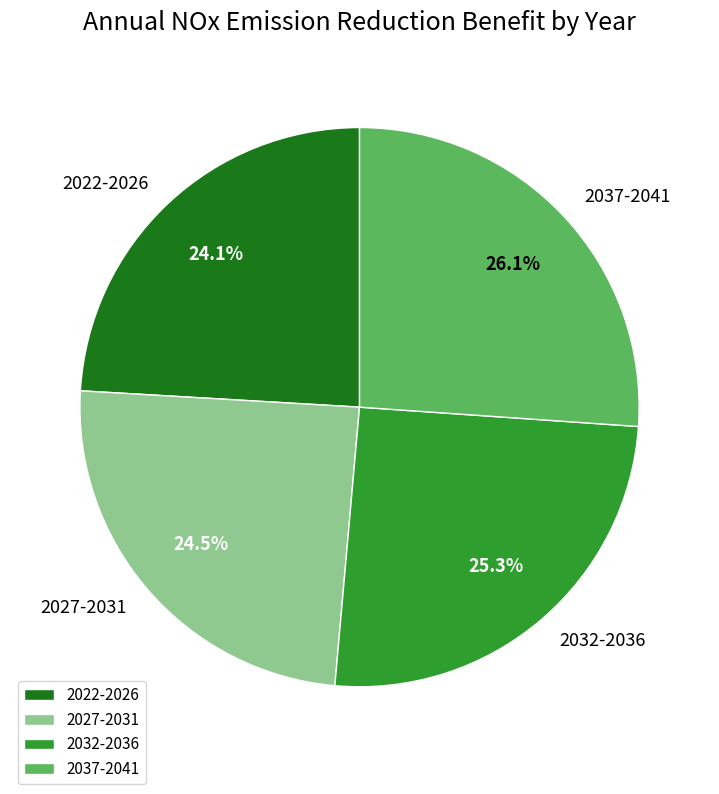

What percentage is NOT represented by 2032-2036?

74.7%